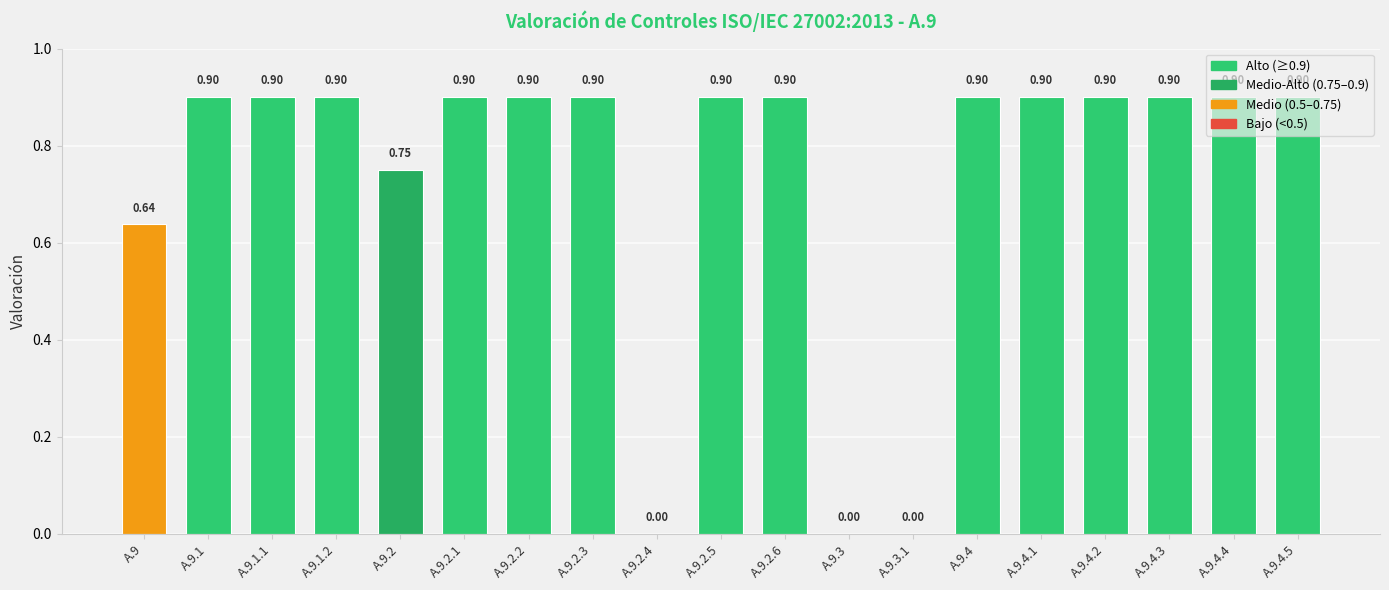

The chart shows a value of -0.4 at A.9.2.4. True or false?

False